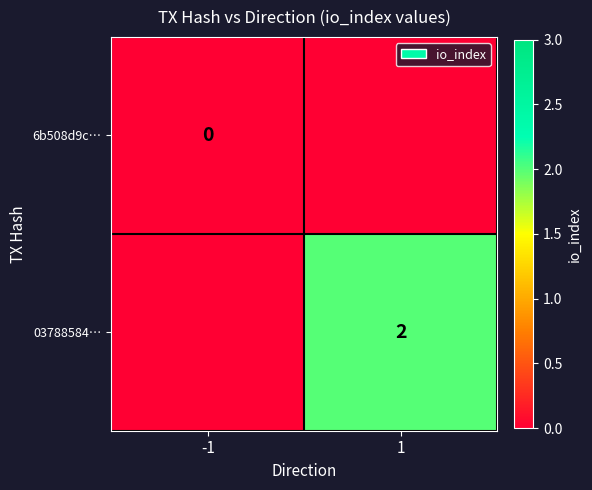

True or false: 03788584… has a value of 3.5 at 1.

False